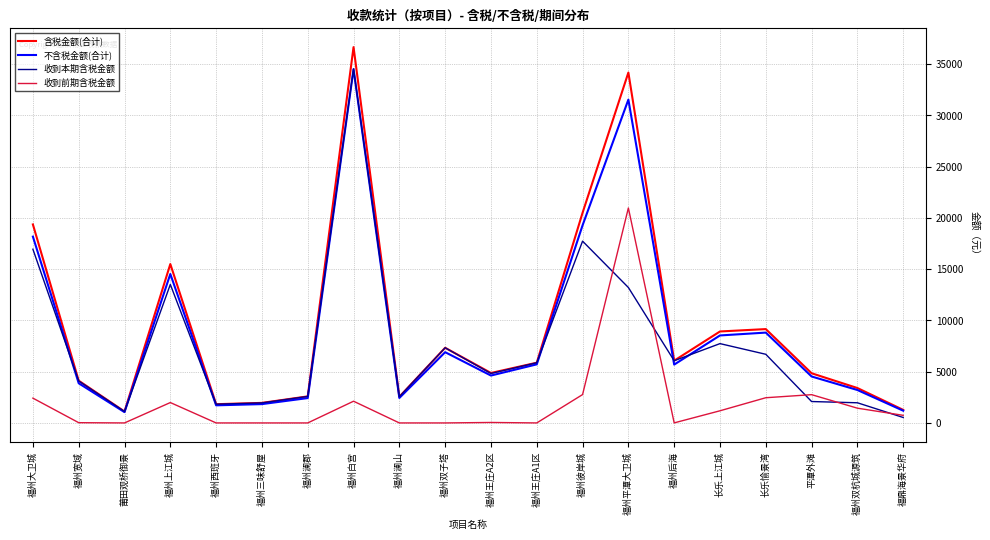

Which label corresponds to the largest value in the chart?

福州白宫